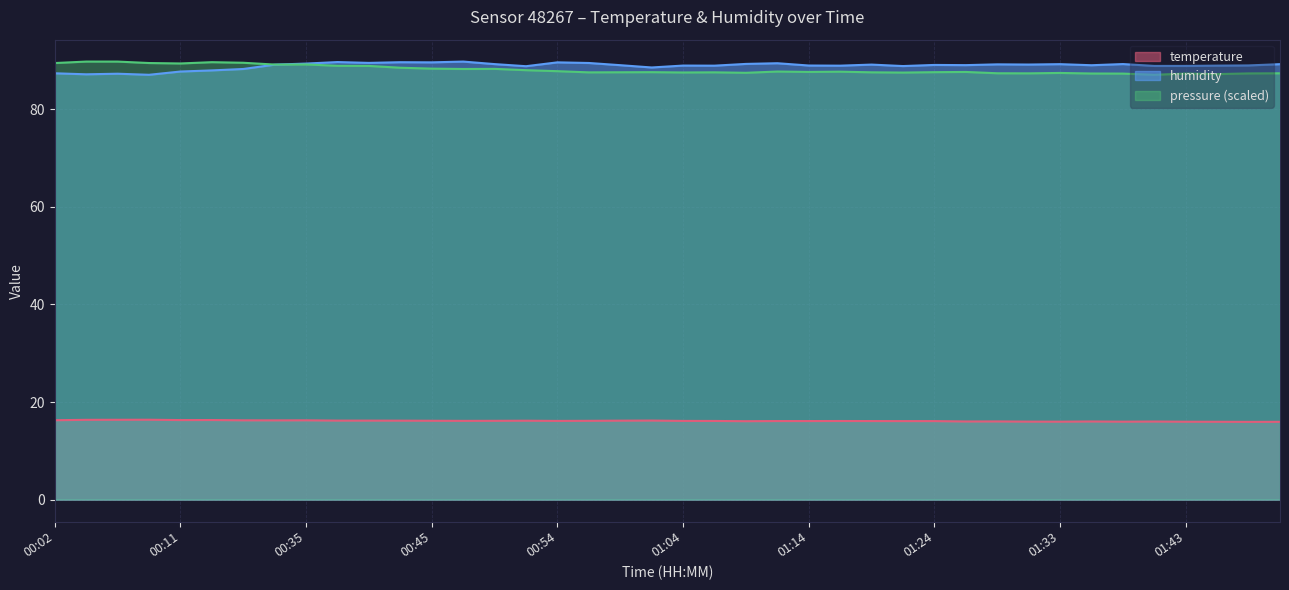

How many lines are shown in the chart?

3